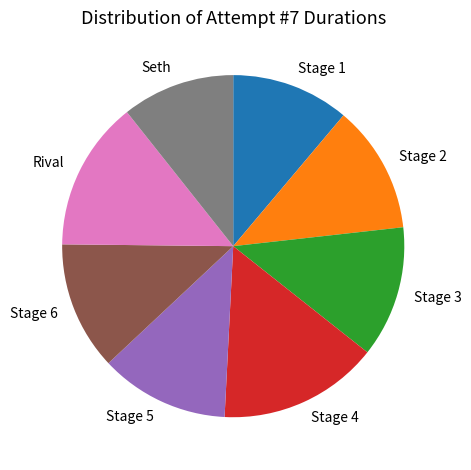

Is it true that Stage 2 is 5% of the pie?

False